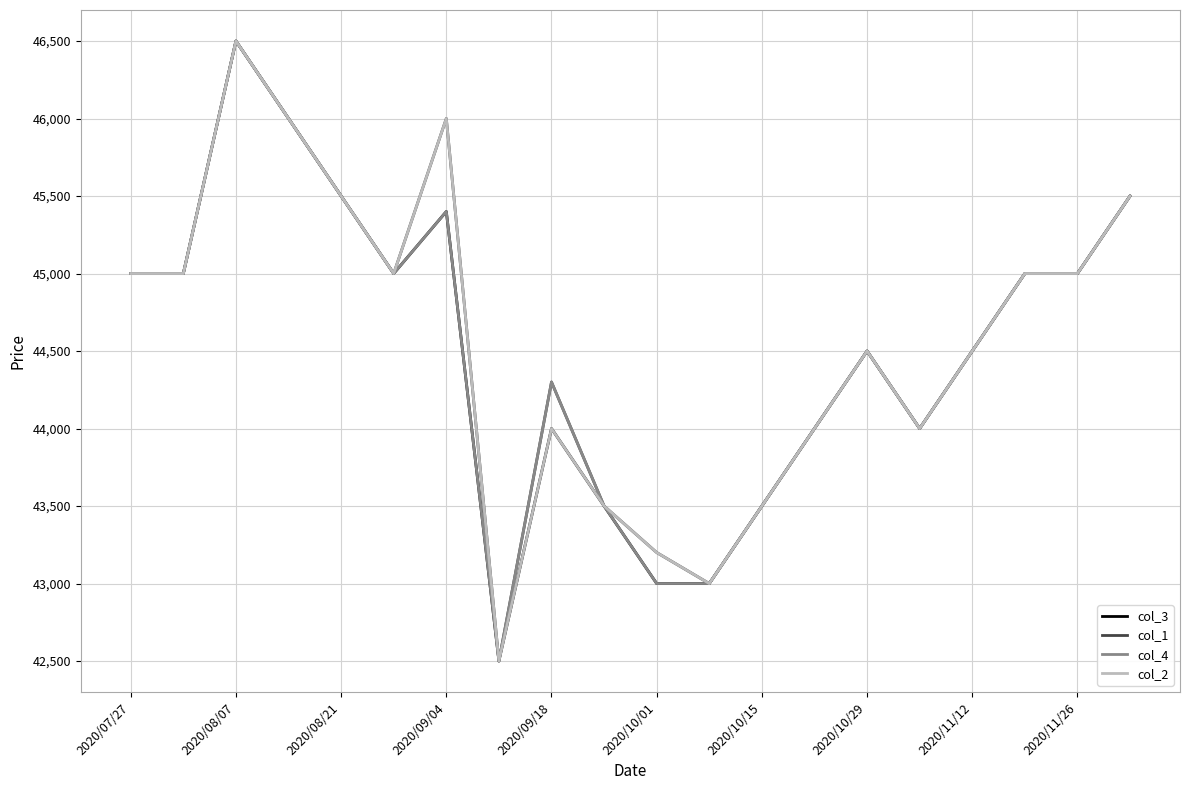

What is the minimum value shown in the chart?

42500